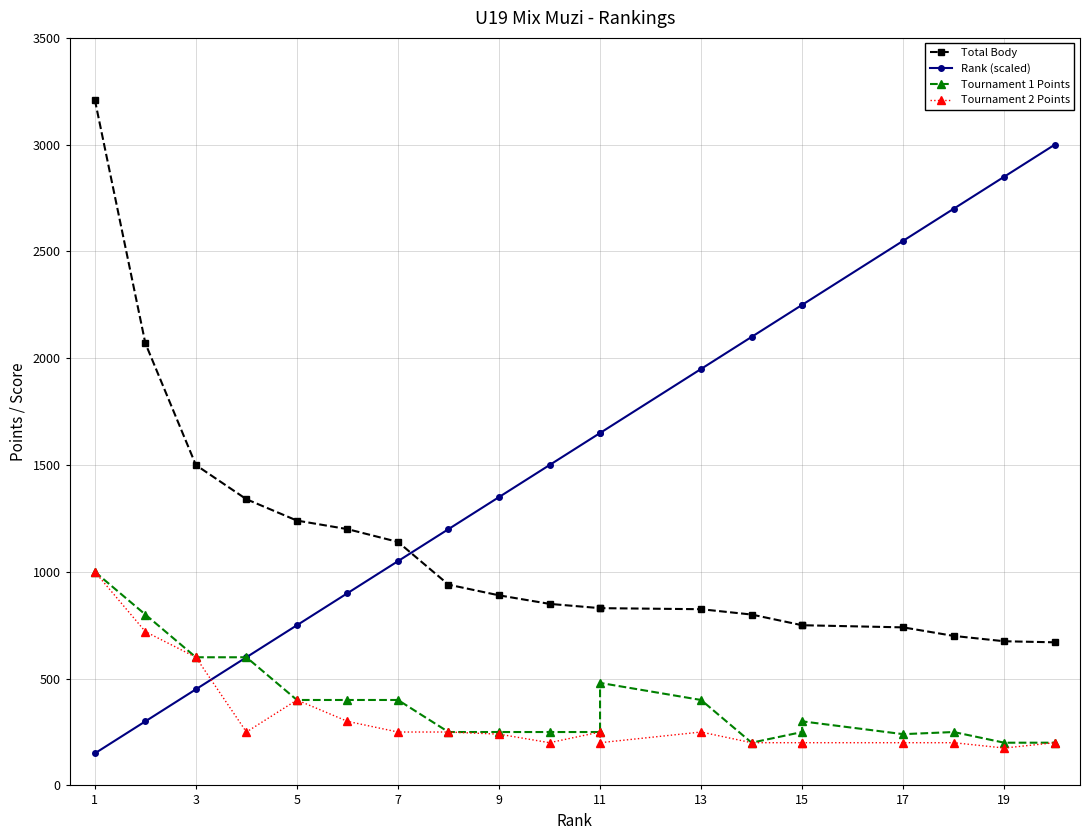

Is the value of Rank (scaled) at 13 greater than the value of Tournament 2 Points at 13?

Yes